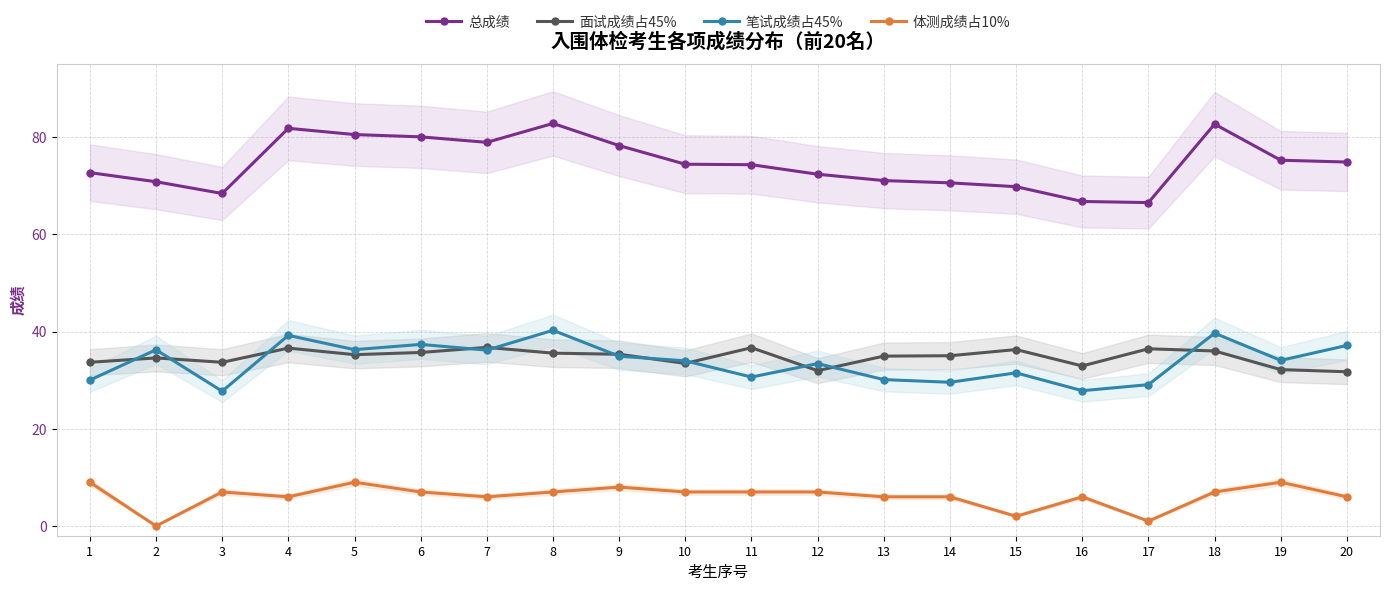

True or false: 总成绩 and 笔试成绩占45% intersect in this chart.

False